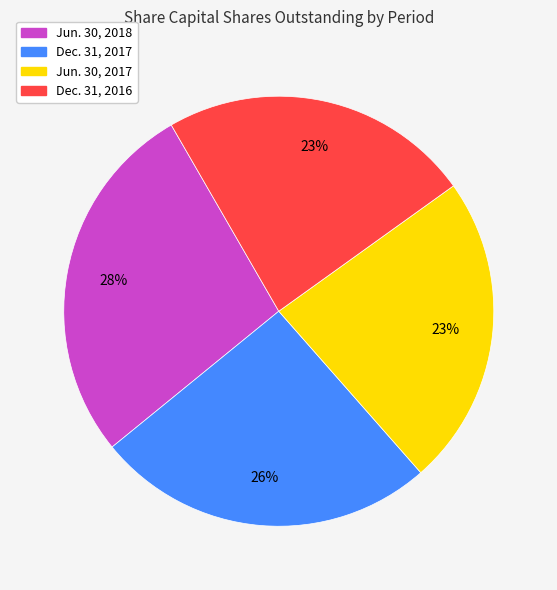

Is the sum of Dec. 31, 2017 and Jun. 30, 2018 greater than half?

Yes